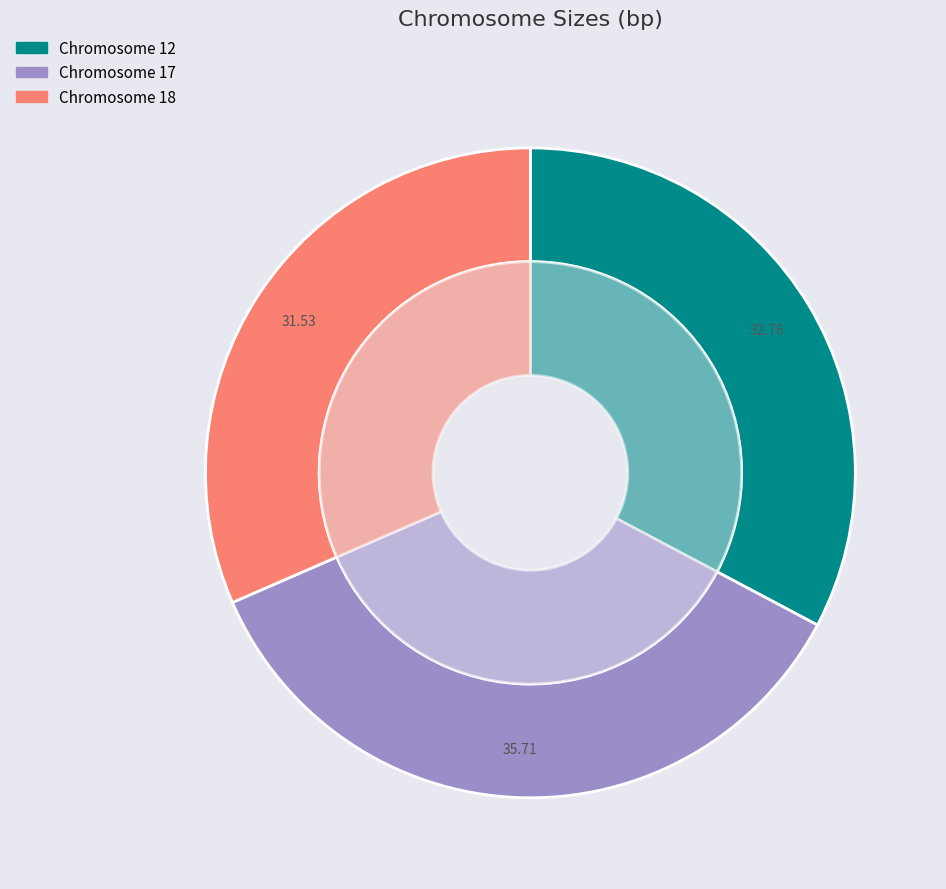

What percentage is the 18 slice, to the nearest percent?

32%